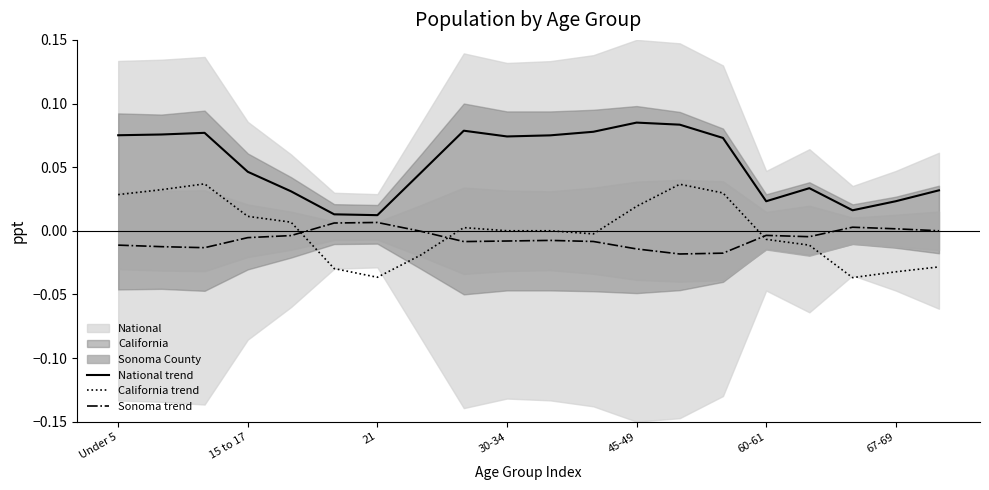

What is the total value across all series at Under 5?

0.1